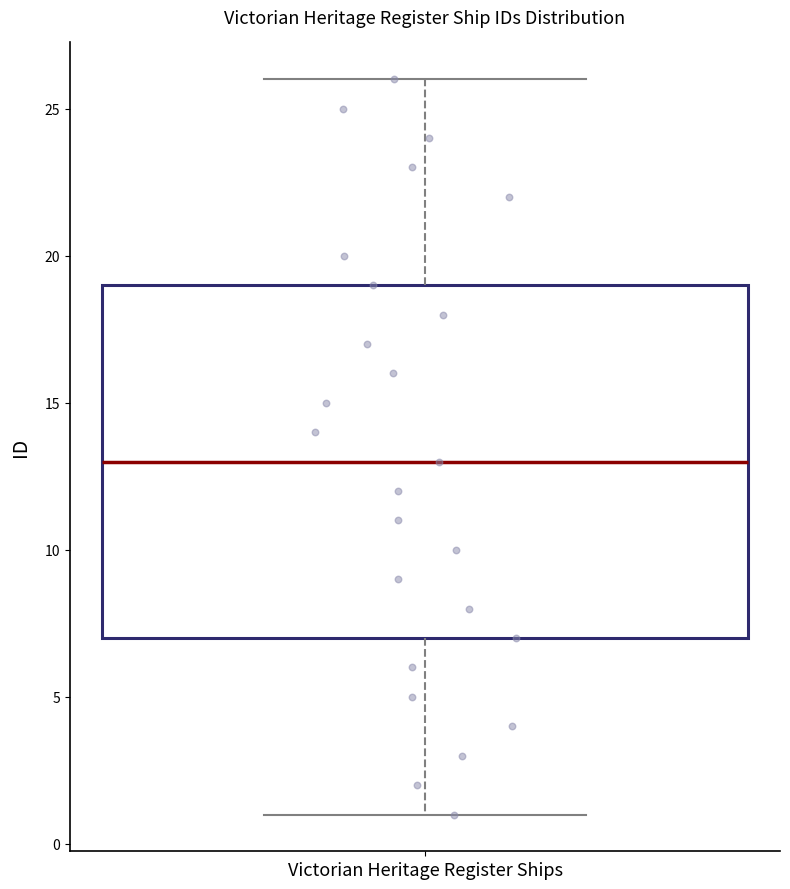

Transcribe this box plot: give where the median line is, the range the box spans, and where the two whiskers end, as read against the y-axis. The values are not printed on the chart, so give them approximately, as read against the axis.

median 13, box 7 to 19, whiskers 1 to 26